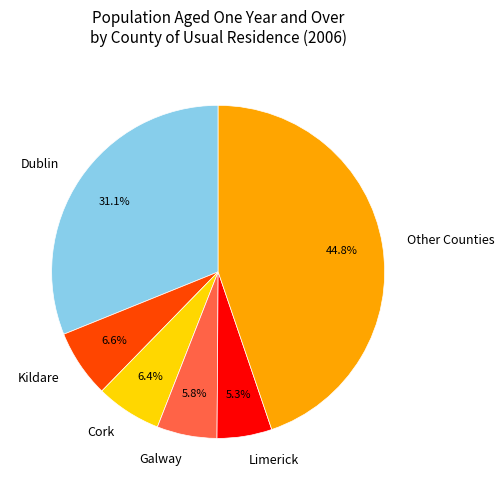

Approximately how many times larger is the value at Limerick compared to Galway?

0.9